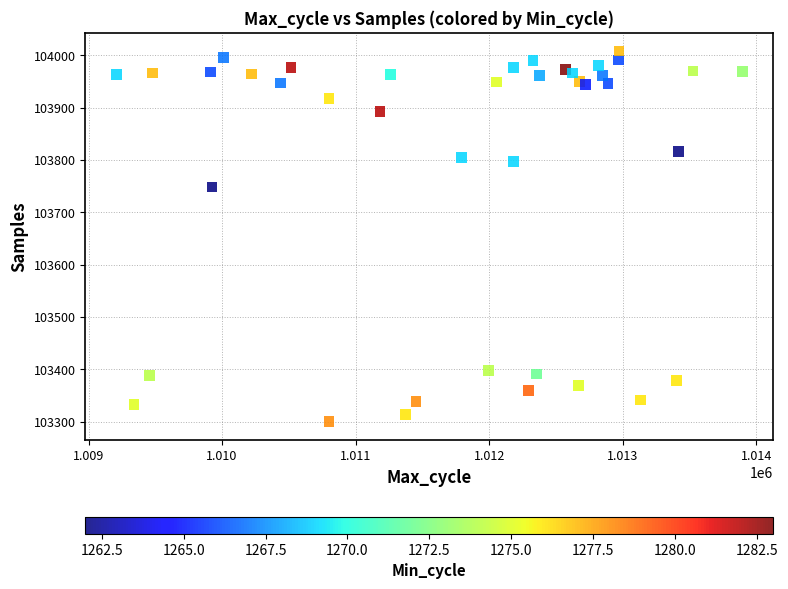

What Y value in the scatter plot is closest to 103654?

103748